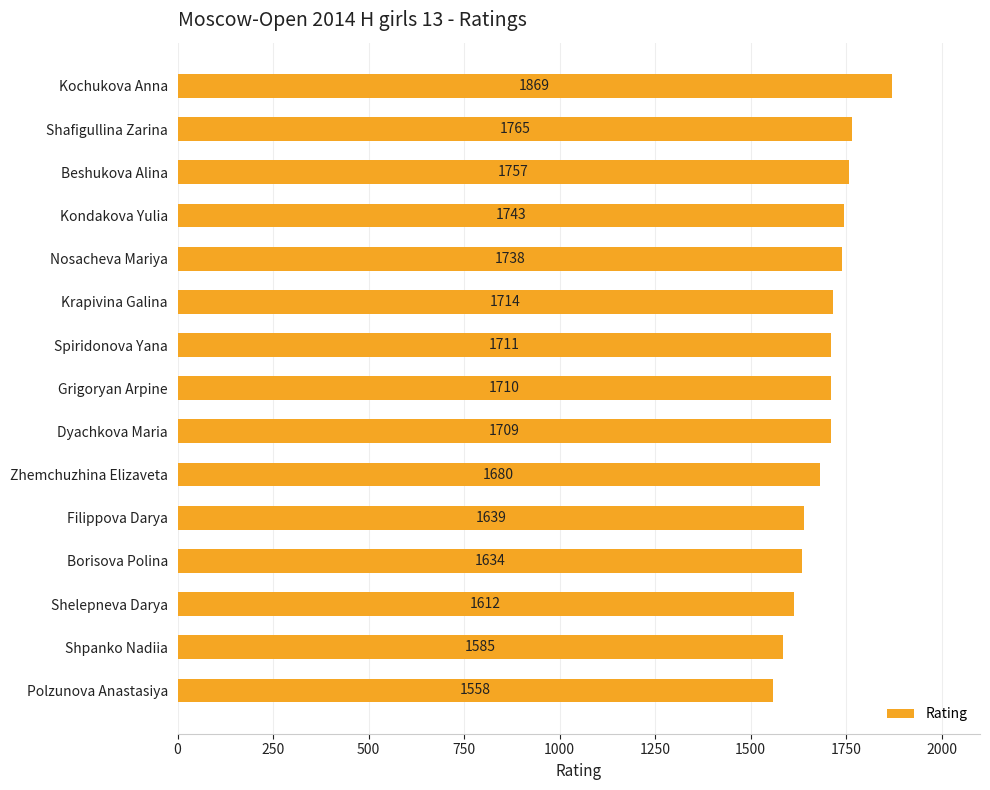

How many values are below 1710?

7